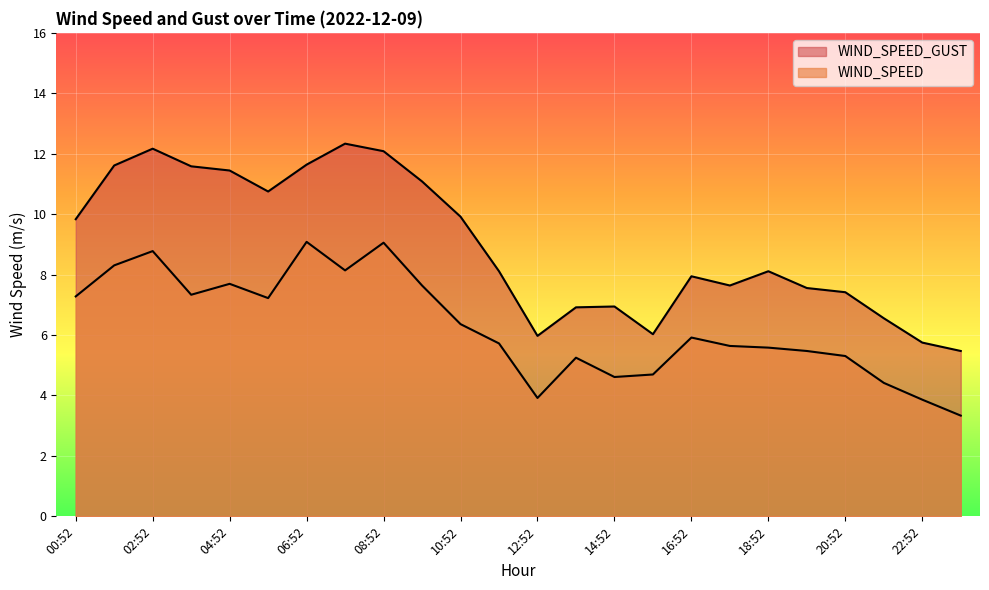

How many lines are shown in the chart?

2